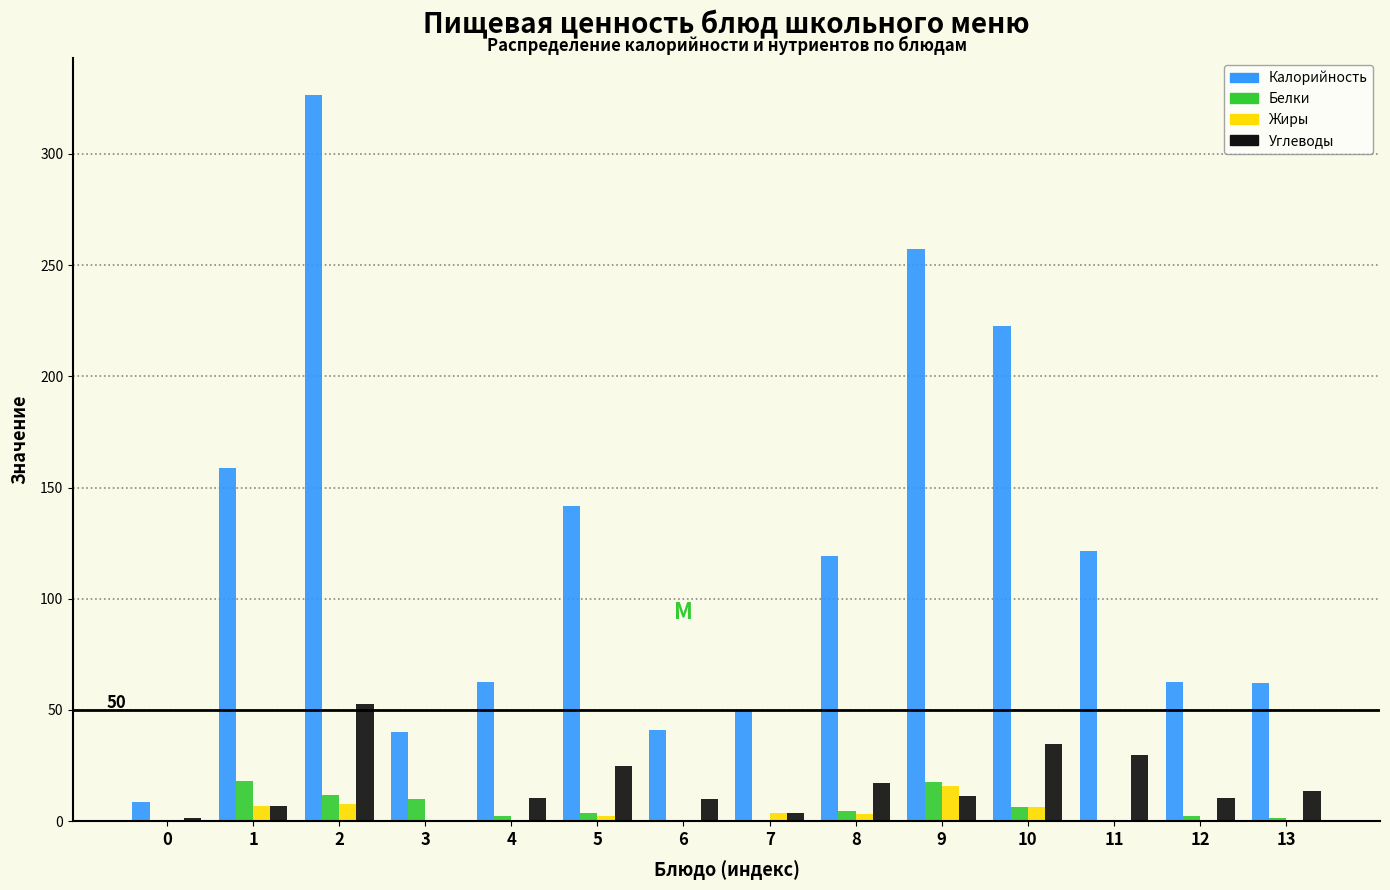

The value of Калорийность at 1 is 79.1. True or false?

False